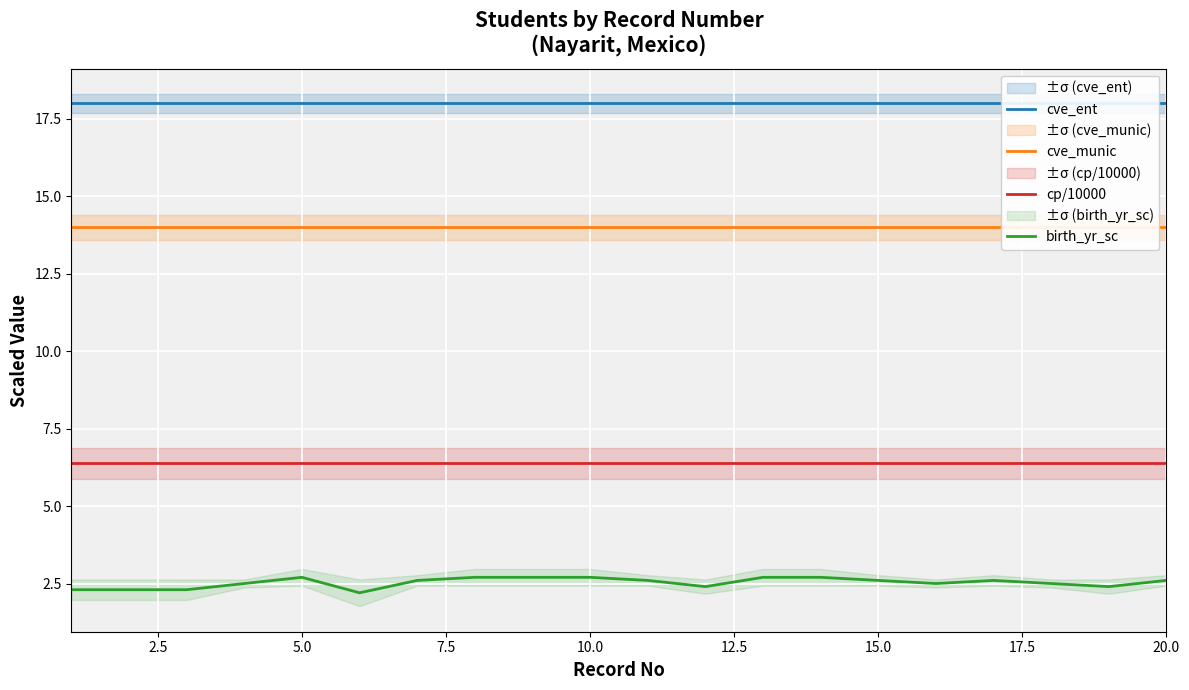

True or false: cp/10000 has a value of 6.4 at 10.0.

True